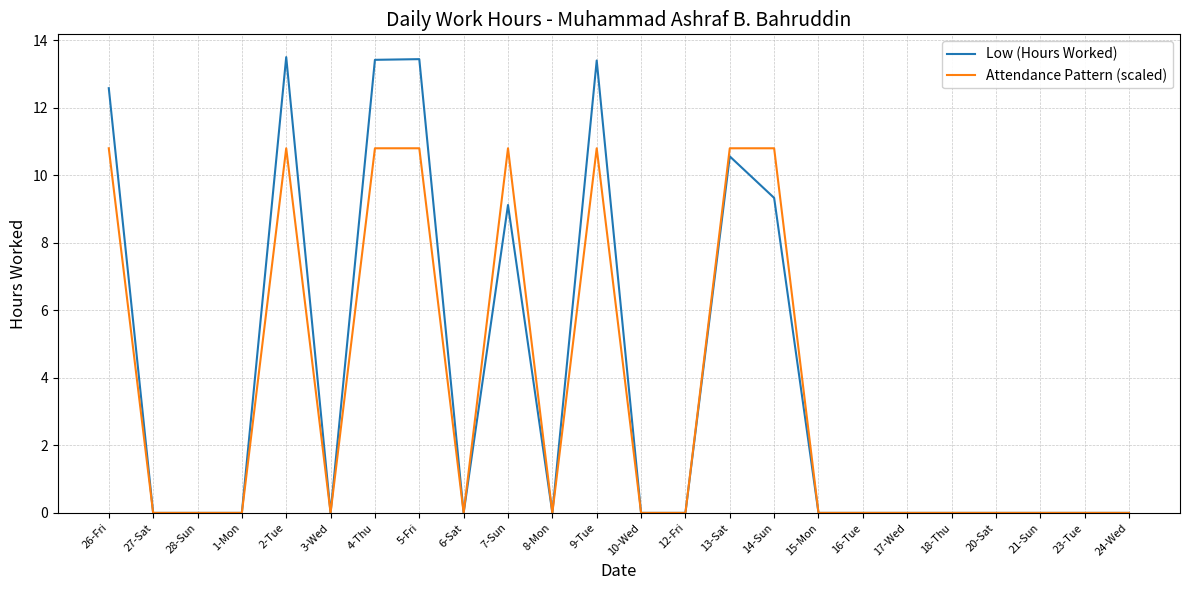

What is the total value across all series at 7-Sun?

19.9